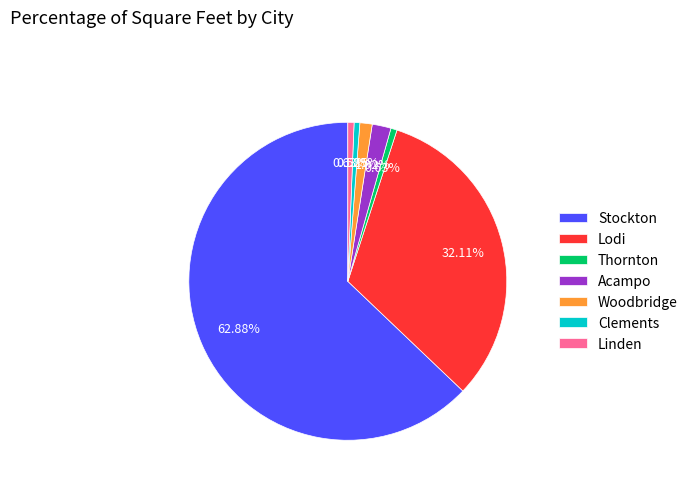

What percentage is the Acampo slice, to the nearest percent?

2%